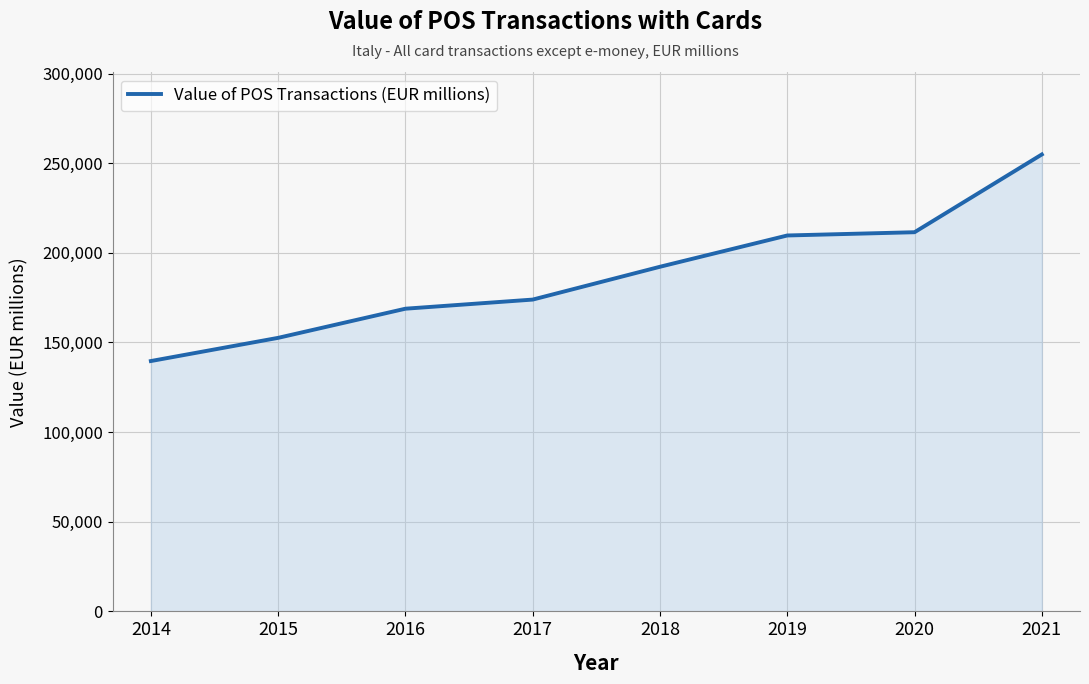

Reading left to right, what are all the values shown in this chart?

139625.7	152563.6	168819.1	173904.6	192213.0	209658.9	211475.6	254844.3